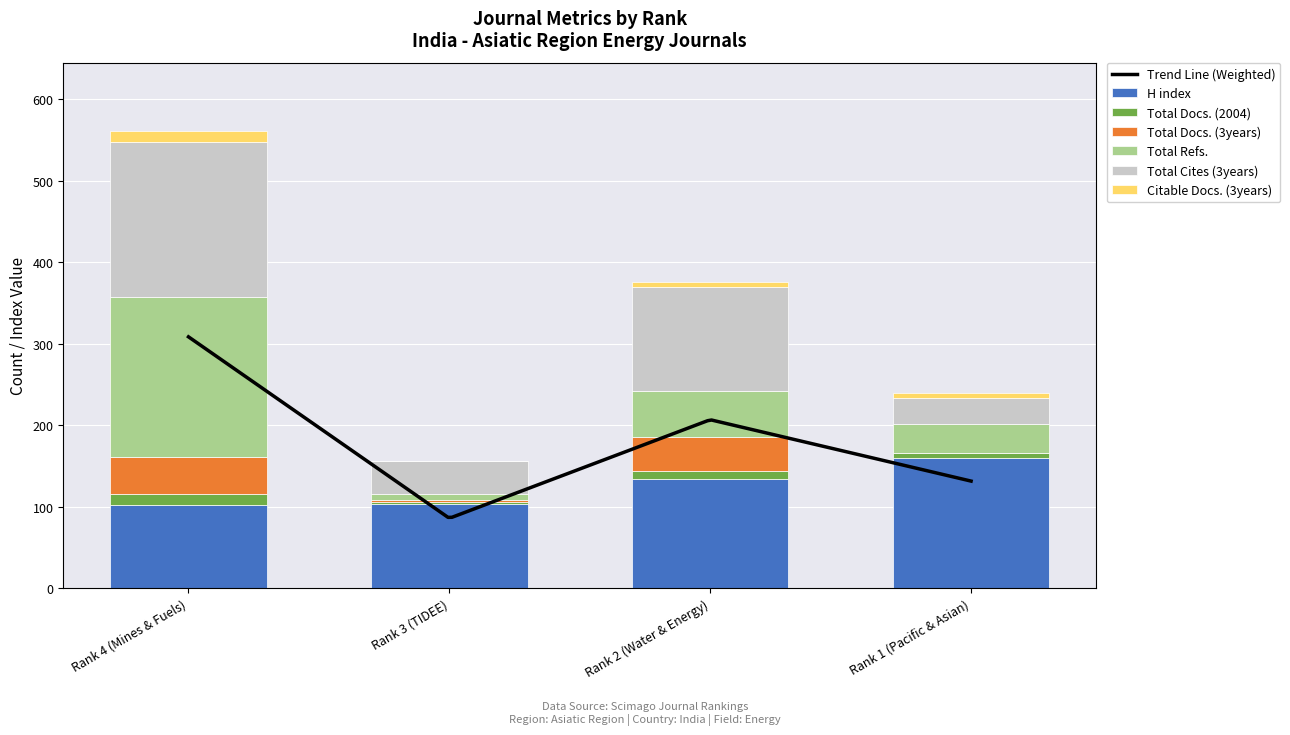

Where is Citable Docs. (3years) nearest to the value 6?

Rank 2 (Water & Energy)